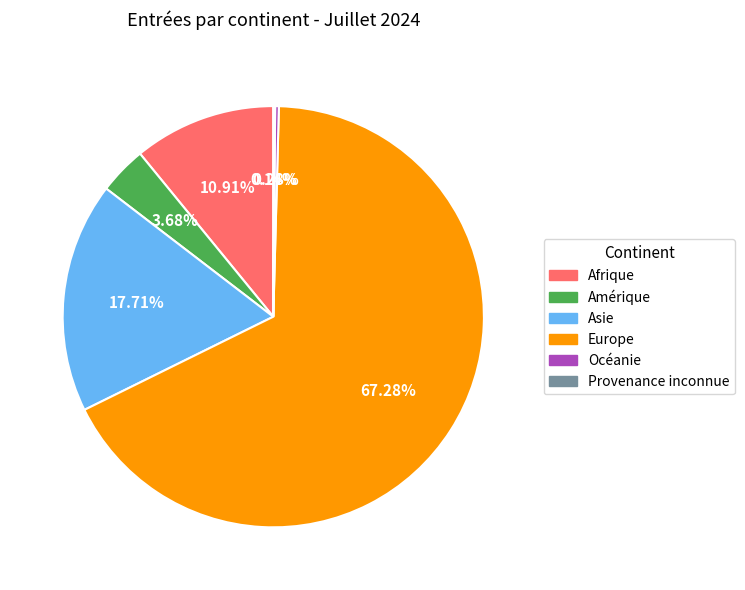

Which category accounts for the majority?

Europe